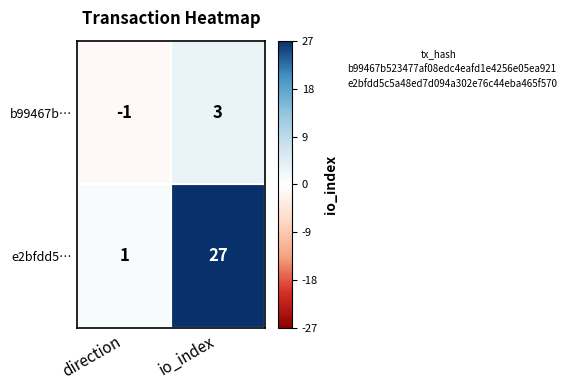

How many data points does each series have?

2